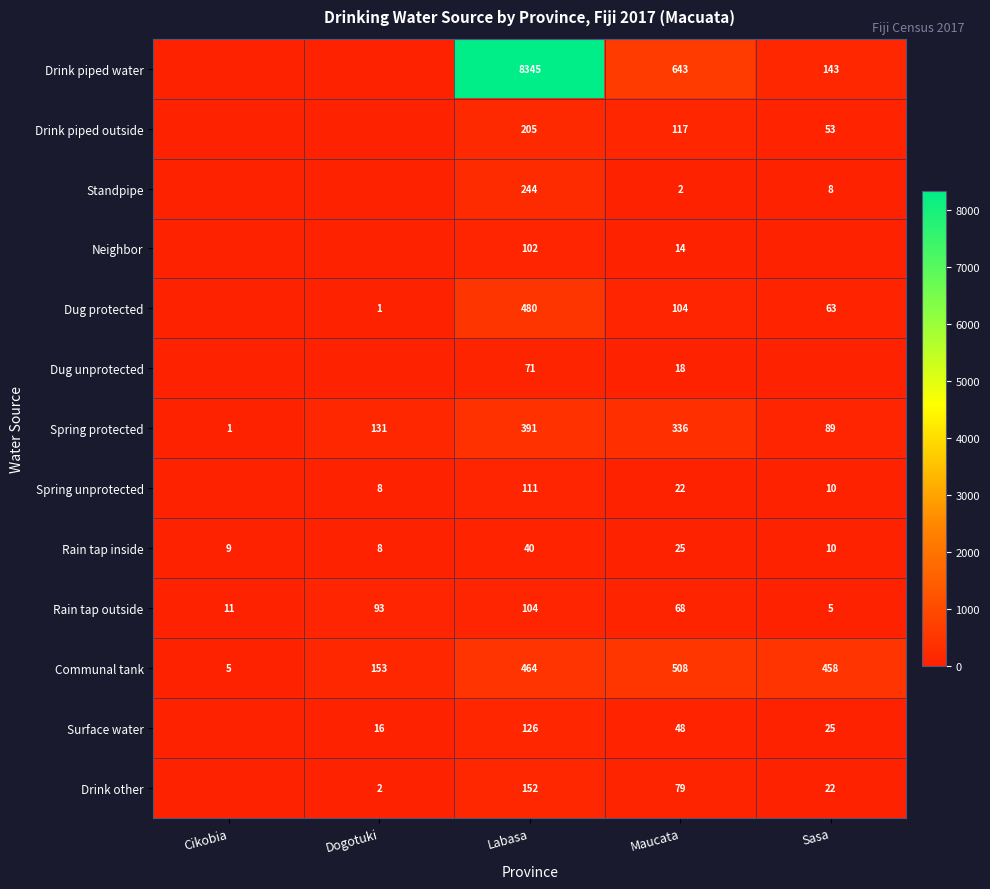

At Labasa, list the series in order from smallest to largest.

Rain tap inside, Dug unprotected, Neighbor, Rain tap outside, Spring unprotected, Surface water, Drink other, Drink piped outside, Standpipe, Spring protected, Communal tank, Dug protected, Drink piped water